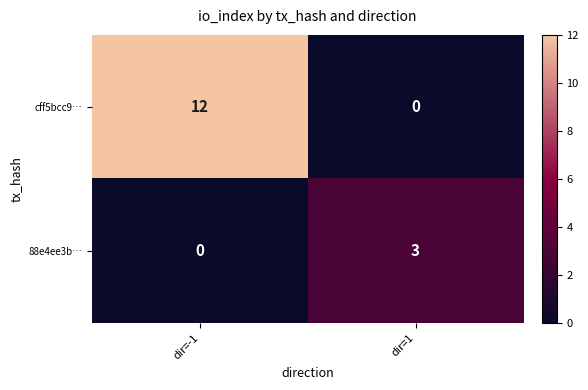

What is the sum of all cff5bcc9… values?

12